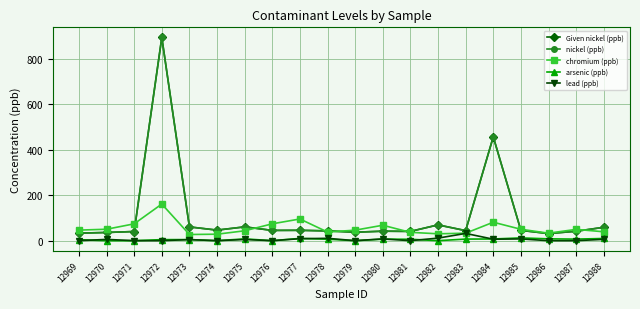

Does the chart have visible grid lines?

Yes